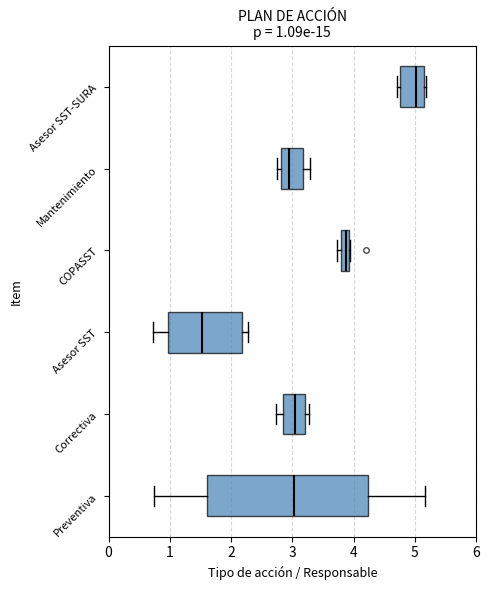

Which box has the furthest to the right median line?

Asesor SST-SURA